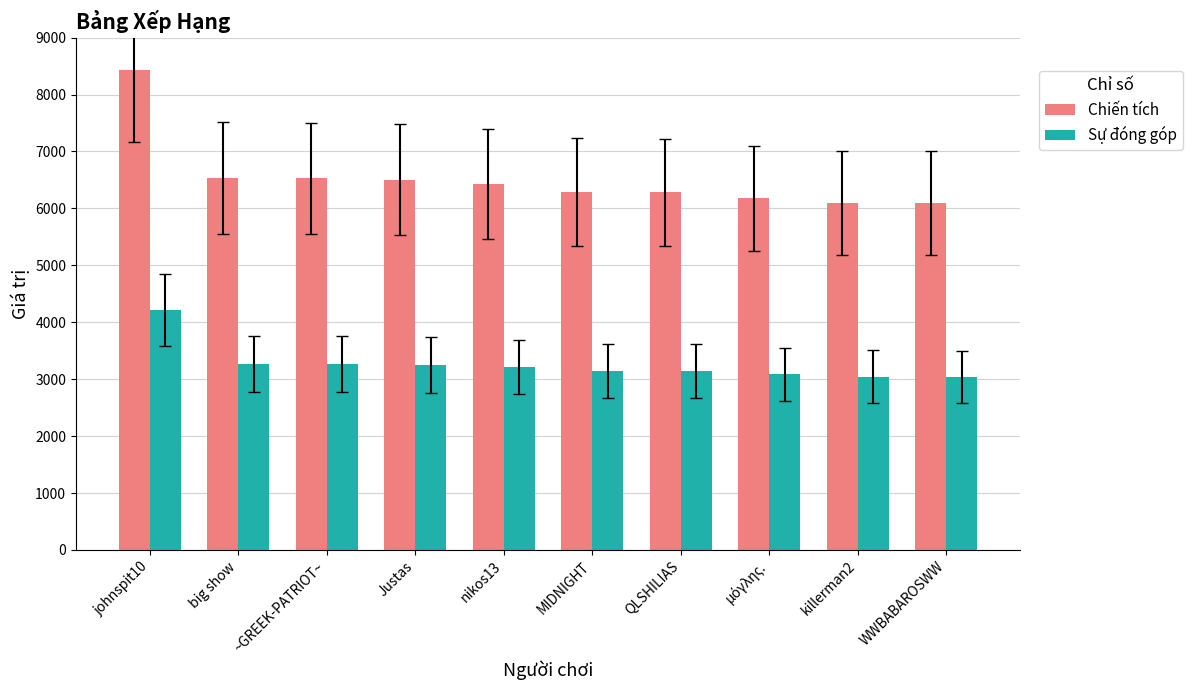

What is the sum of the Chiến tích values at QLSHILIAS and killerman2?

12376